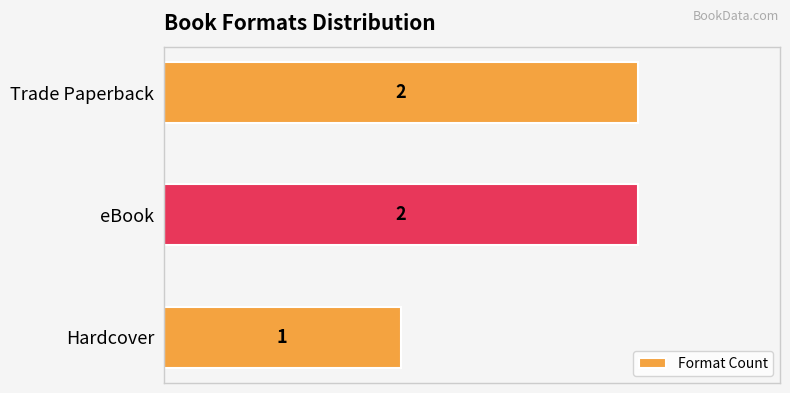

What is the sum of all values?

5